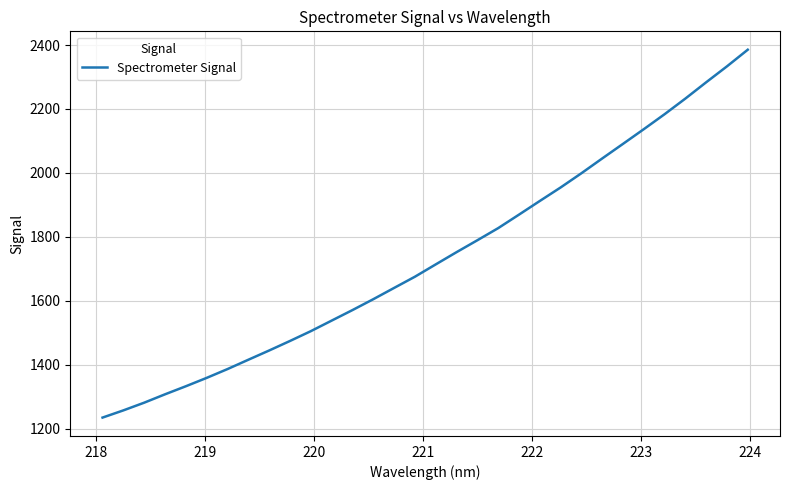

What is the maximum value shown in the chart?

2385.4